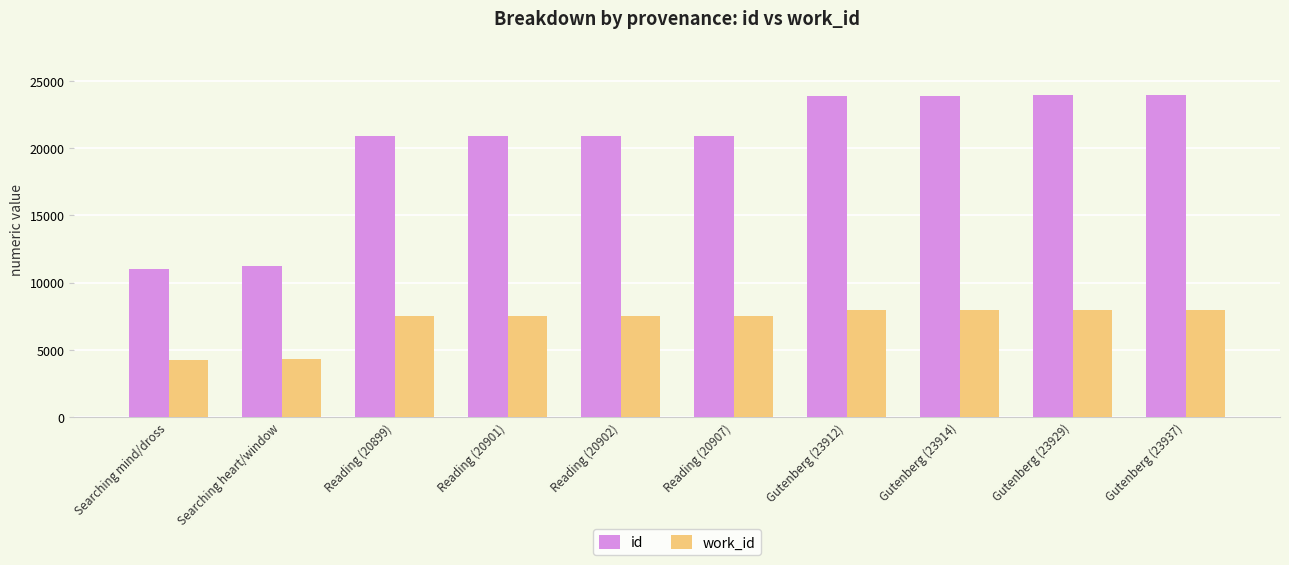

What is the value of the id bar at the 4th from the left?

20901